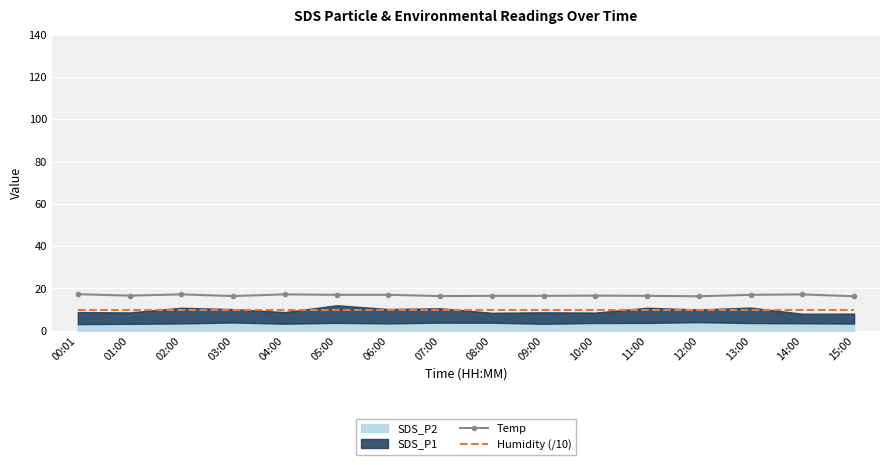

Which category has the highest value in the Humidity (/10) series?

00:01